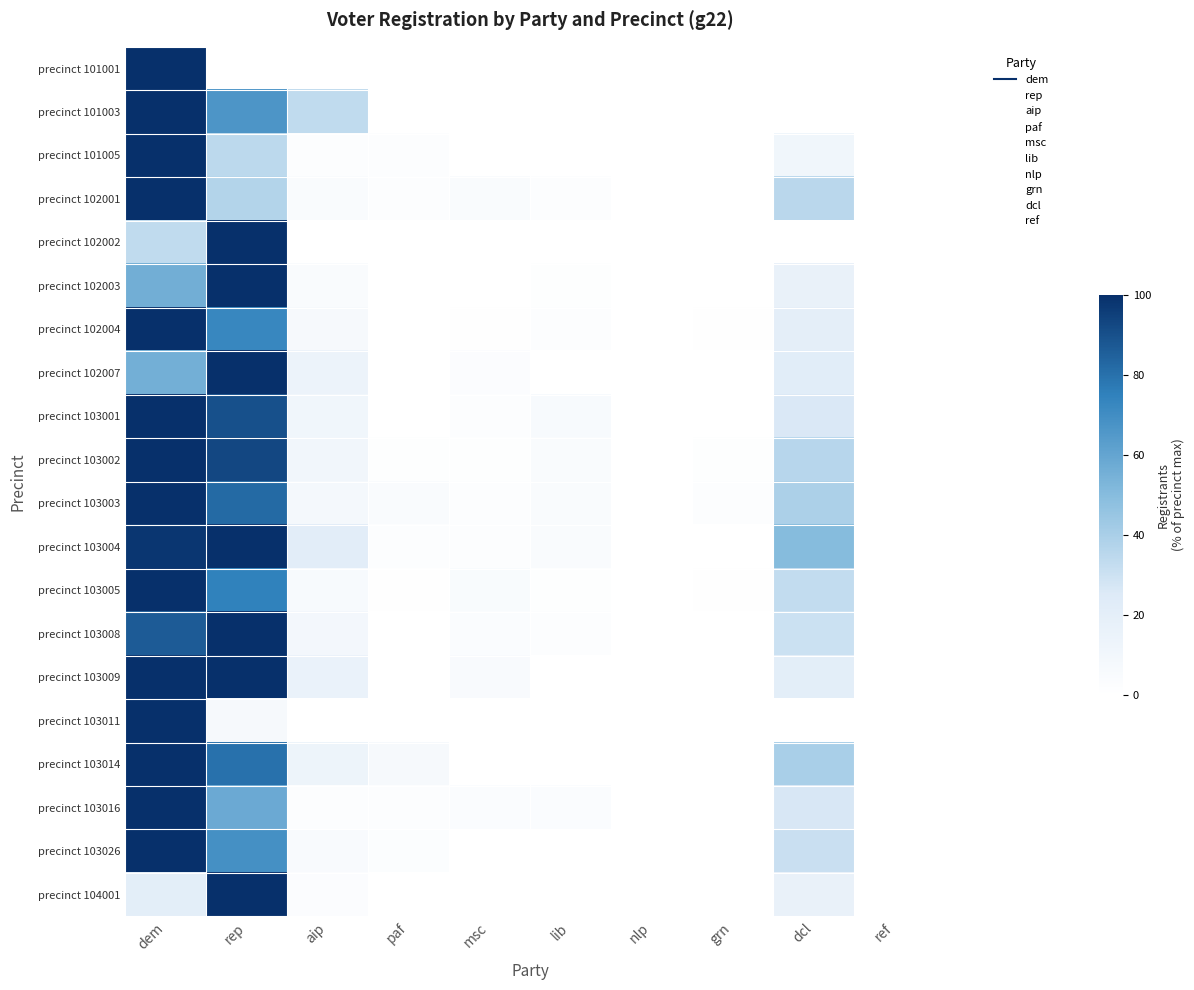

At how many categories does at least one series exceed 6?

5